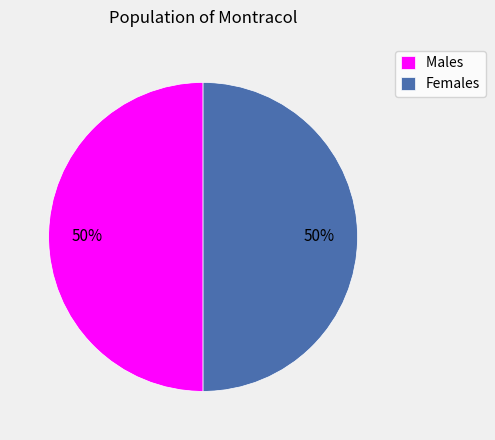

To the nearest percent, what is the average slice percentage?

50%